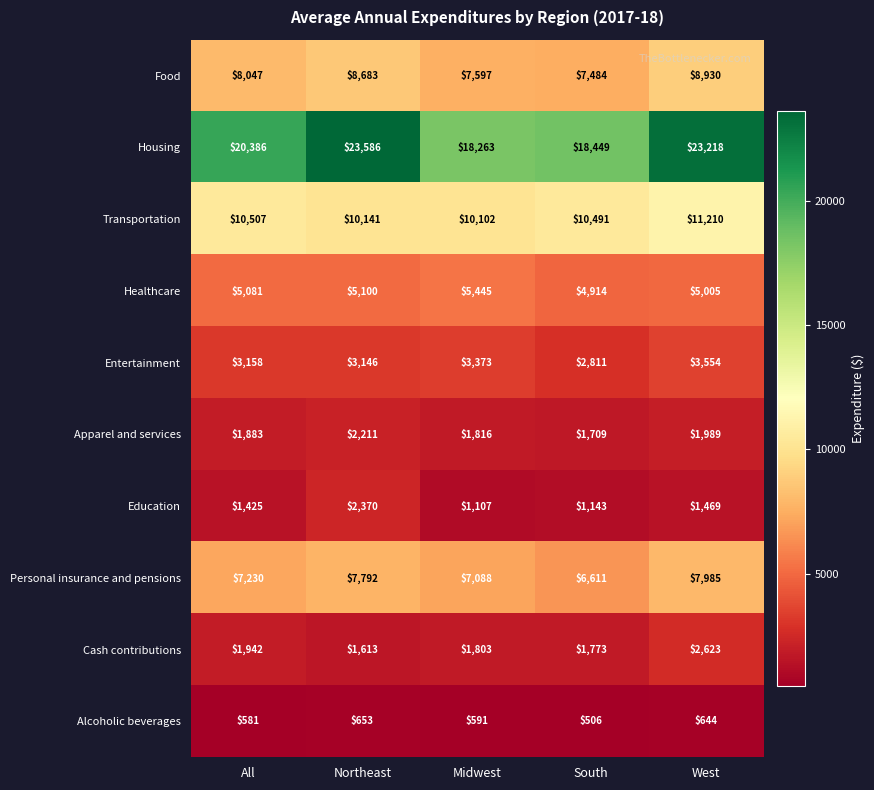

At how many categories does at least one series exceed 5249?

5